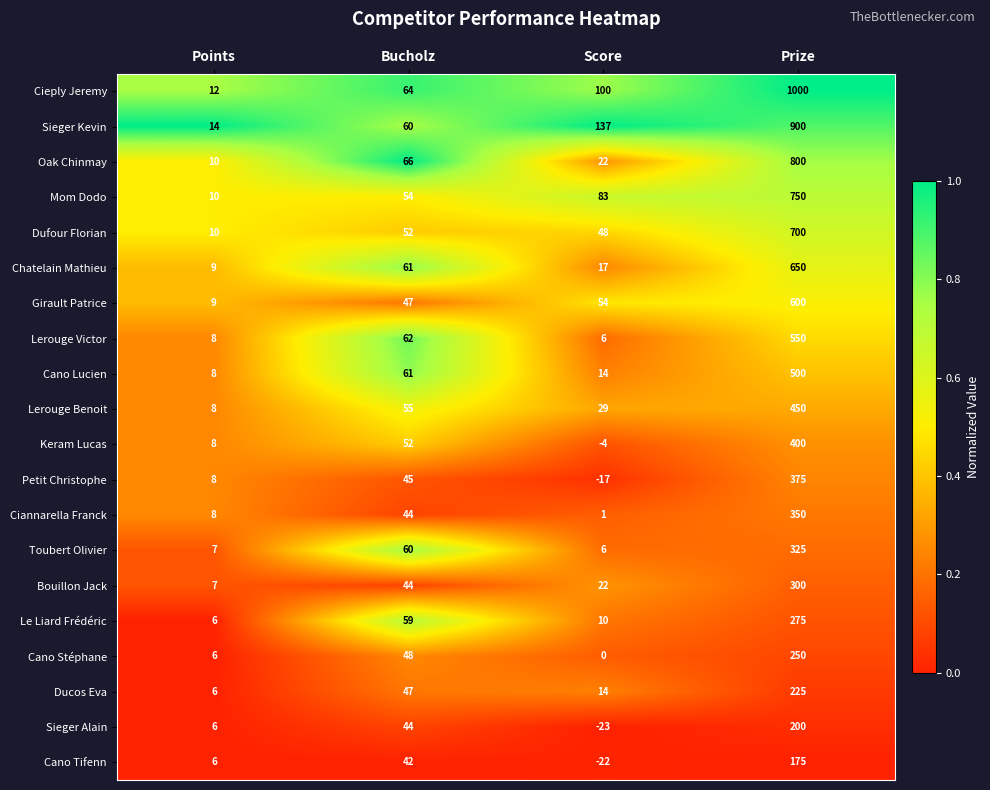

At which category does the chart reach its minimum across all series?

Score